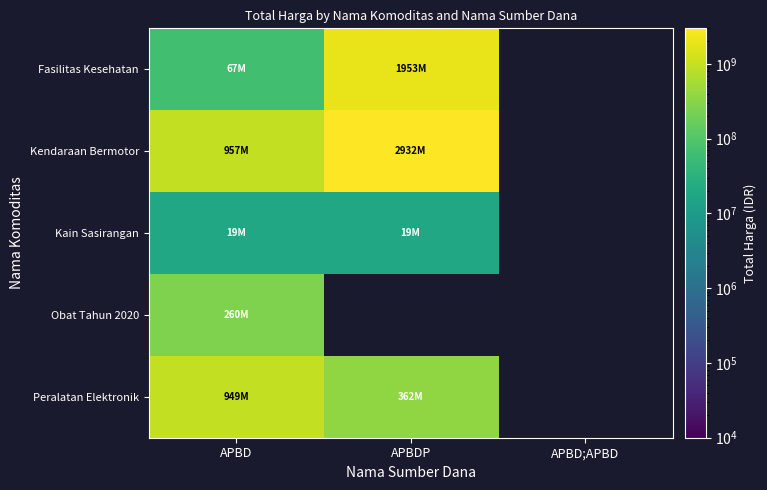

What is the difference between the highest and lowest values at APBD?

938102100.0